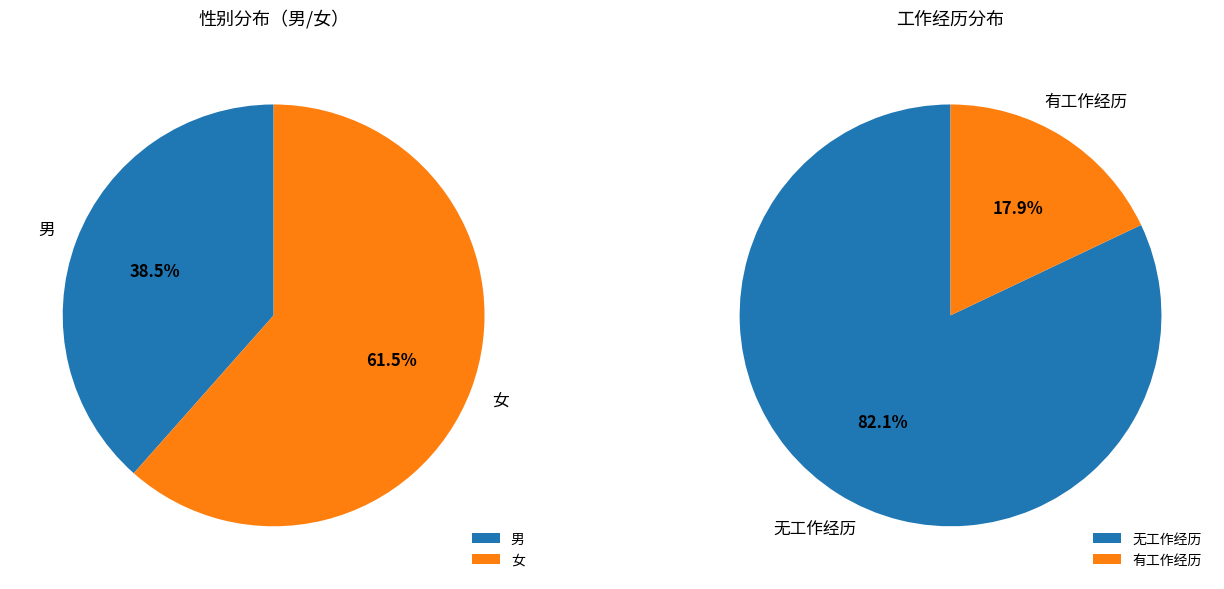

Which slice is the smallest?

男